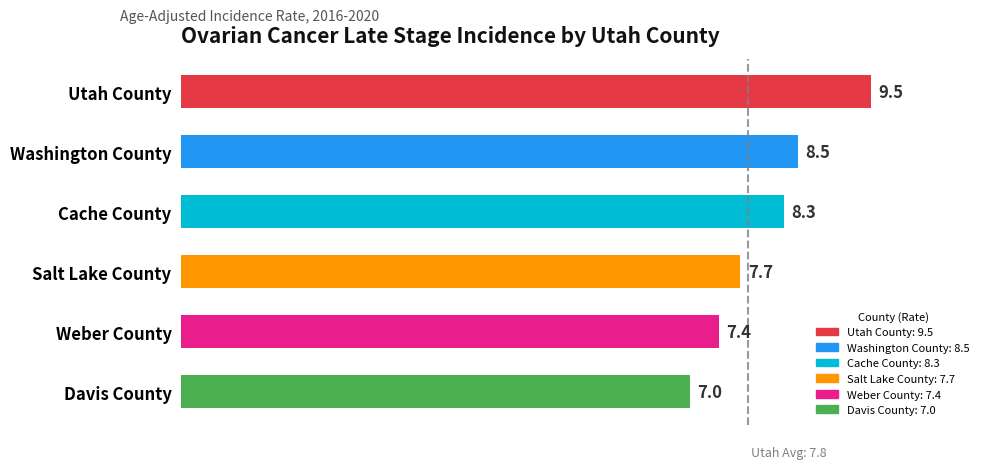

Reading top to bottom, what are all the values shown in this chart?

9.5	8.5	8.3	7.7	7.4	7.0